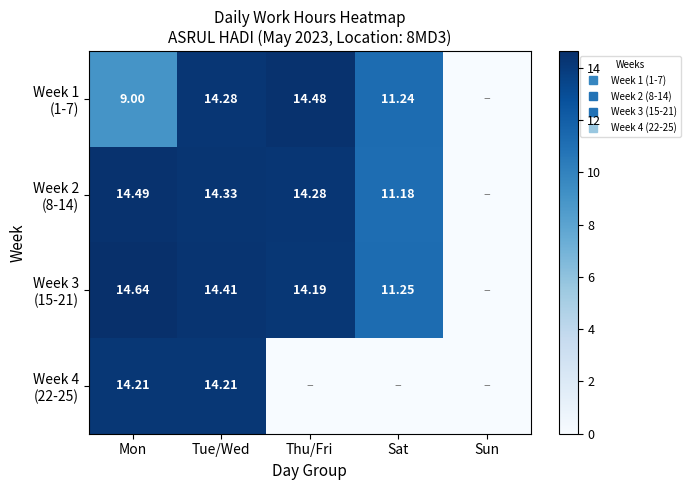

How many values in the Week 3 (15-21) series exceed 14?

3